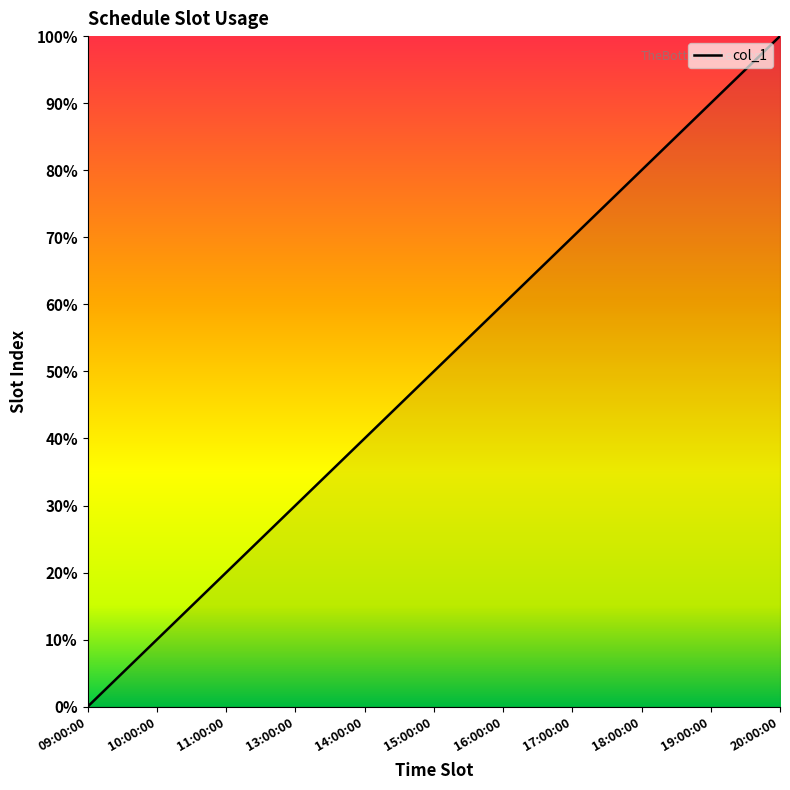

What is the difference between the maximum and minimum values?

100